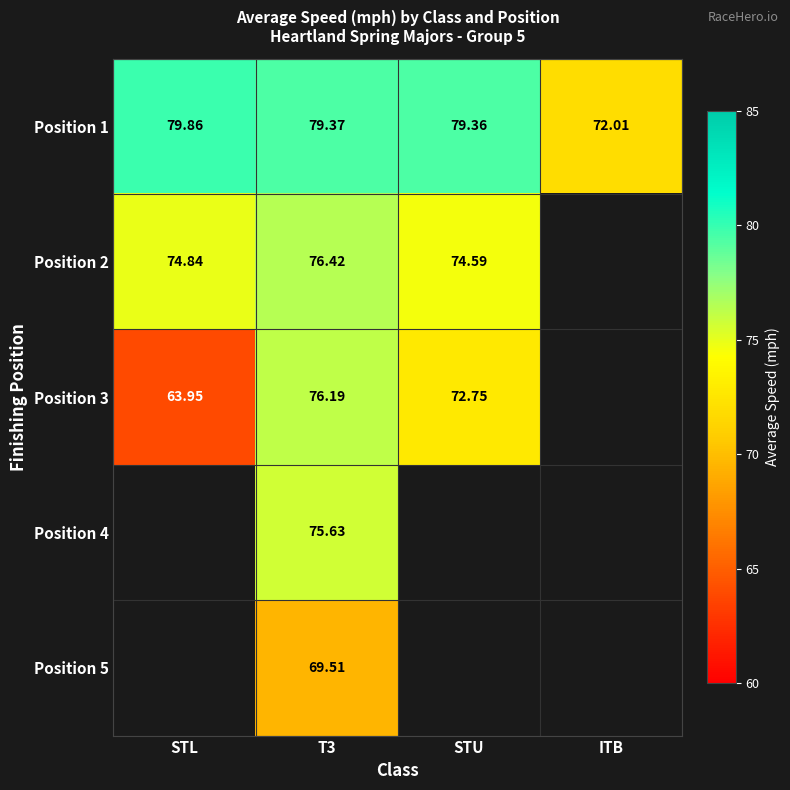

How many series are shown in this chart?

5